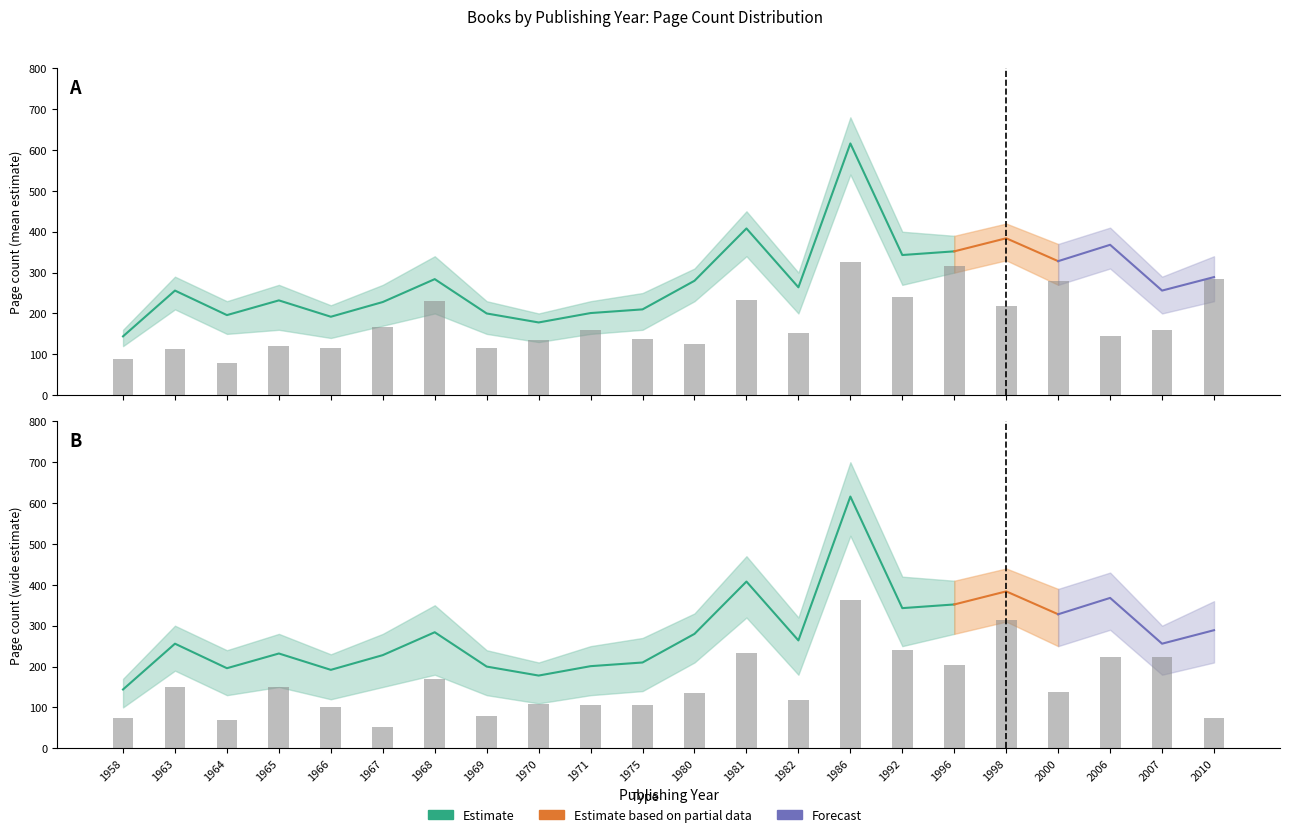

True or false: pageCount_mean has a value of 408 at 1981.

True